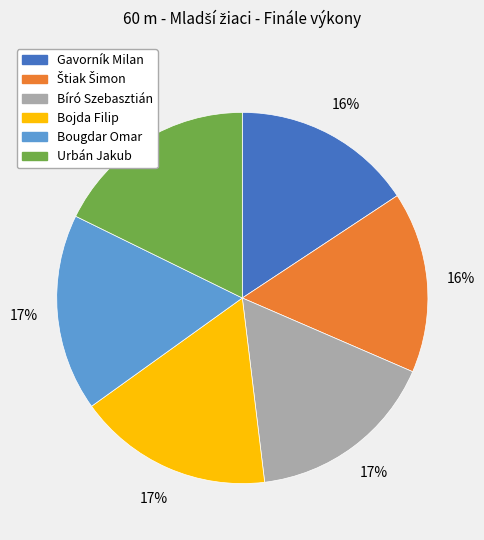

To the nearest percent, what percentage of the pie is Gavorník Milan?

16%